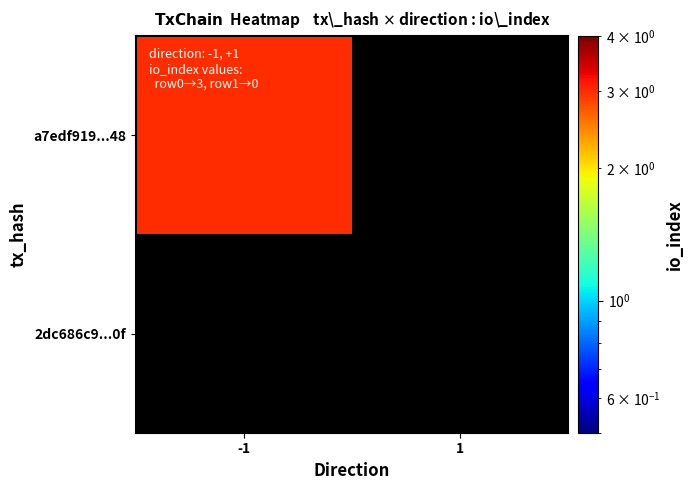

Which series has the largest range (max minus min)?

a7edf919...48